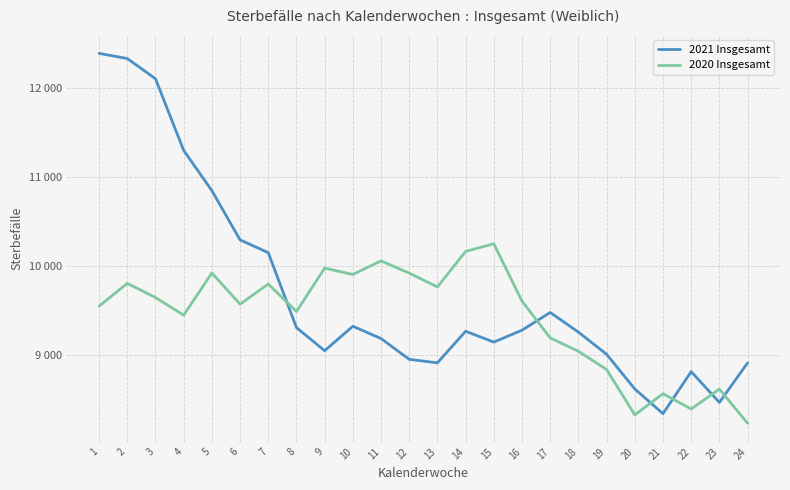

Does the chart have visible grid lines?

Yes